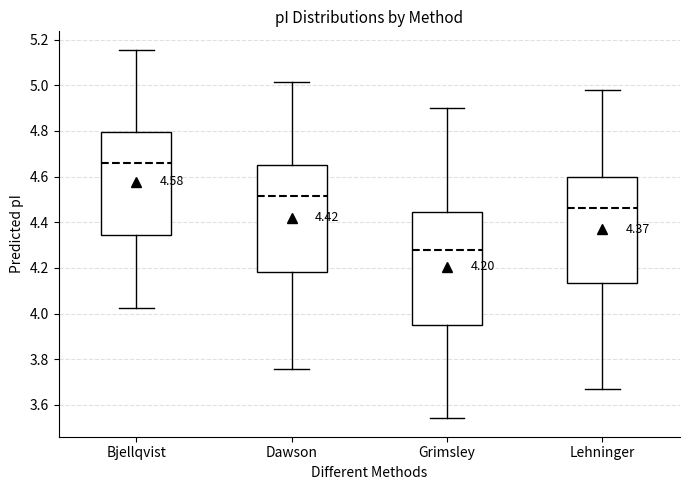

Which box has the lowest median line?

Grimsley